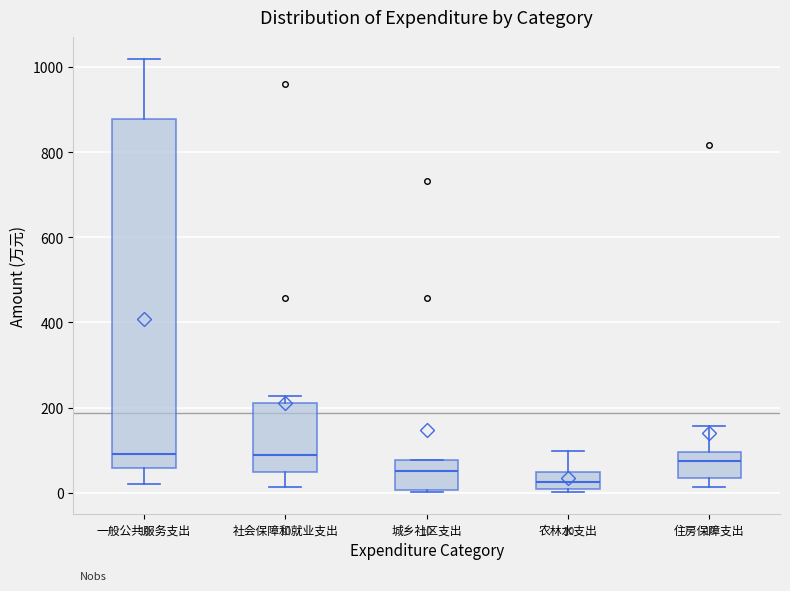

Which box has the lowest median line?

农林水支出